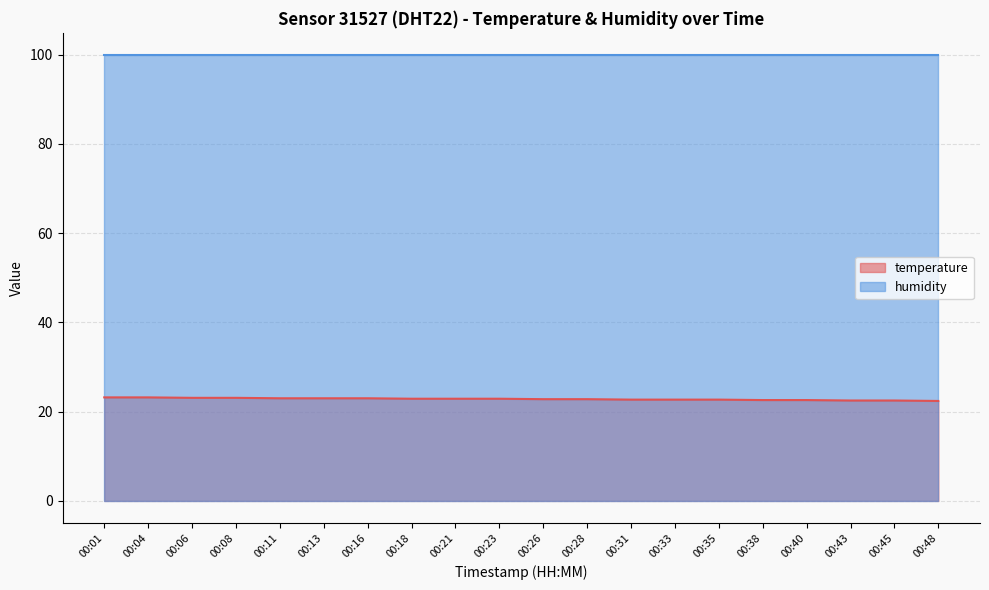

What is the ratio of the value at 00:16 to the value at 00:01?

1.0